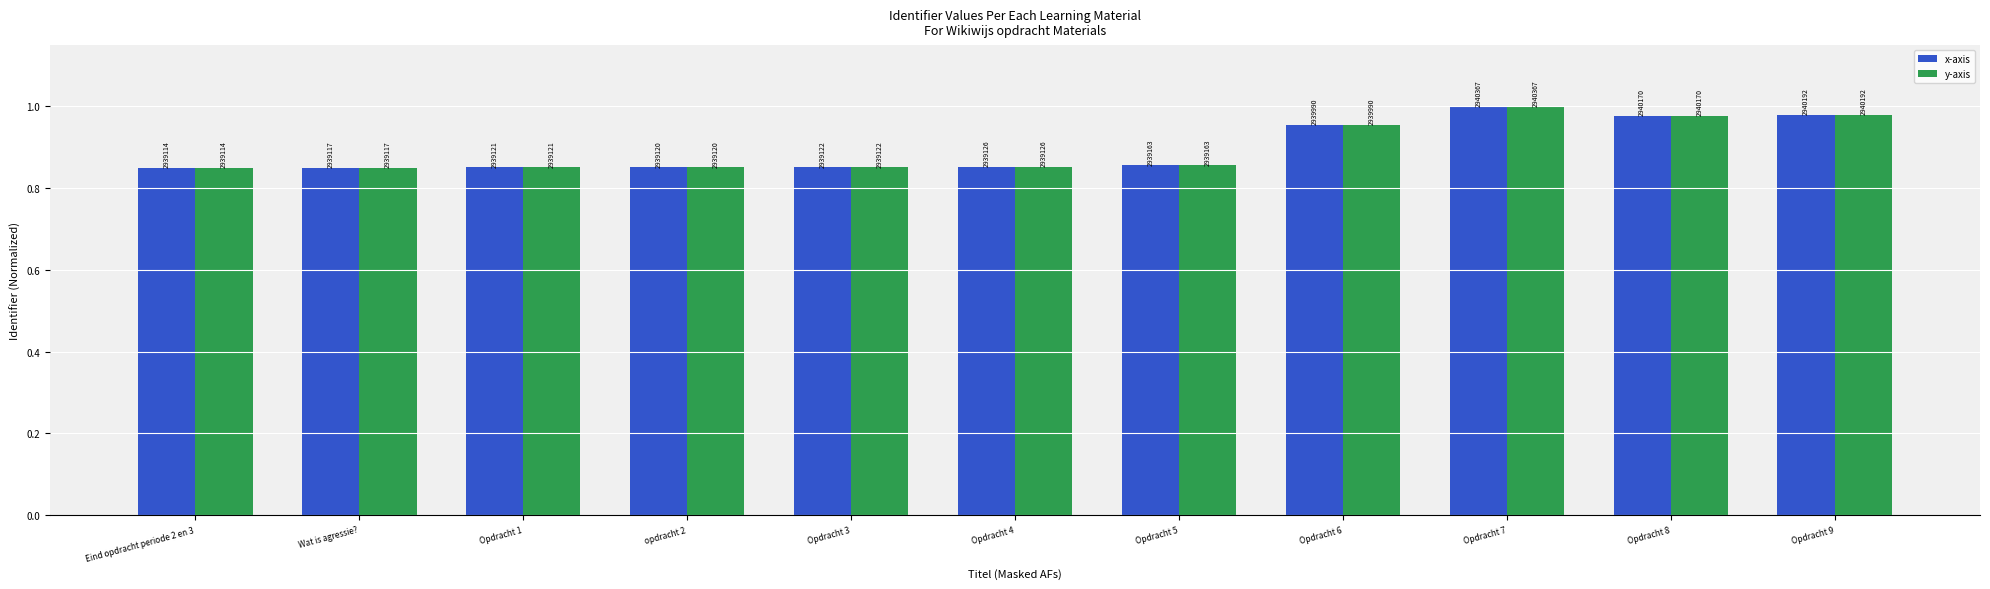

What are all the series names shown in the legend?

x-axis, y-axis